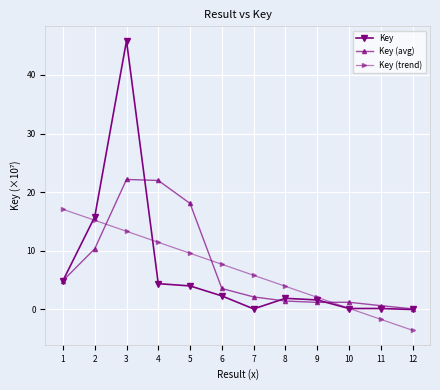

Which series ends up on top after the final intersection of Key (trend) and Key?

Key